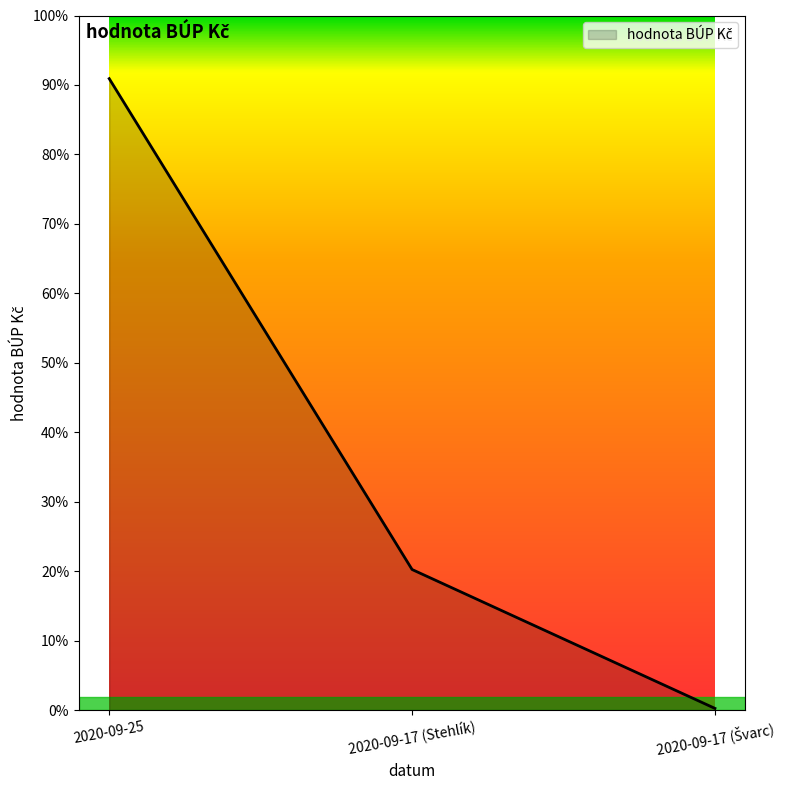

Does the chart have visible grid lines?

No